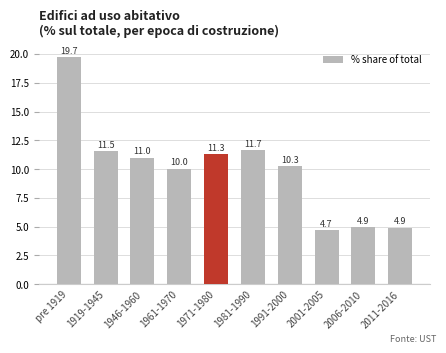

Reading left to right, extract all data points from this chart.

pre 1919=19.7	1919-1945=11.5	1946-1960=11.0	1961-1970=10.0	1971-1980=11.3	1981-1990=11.7	1991-2000=10.3	2001-2005=4.7	2006-2010=4.9	2011-2016=4.9